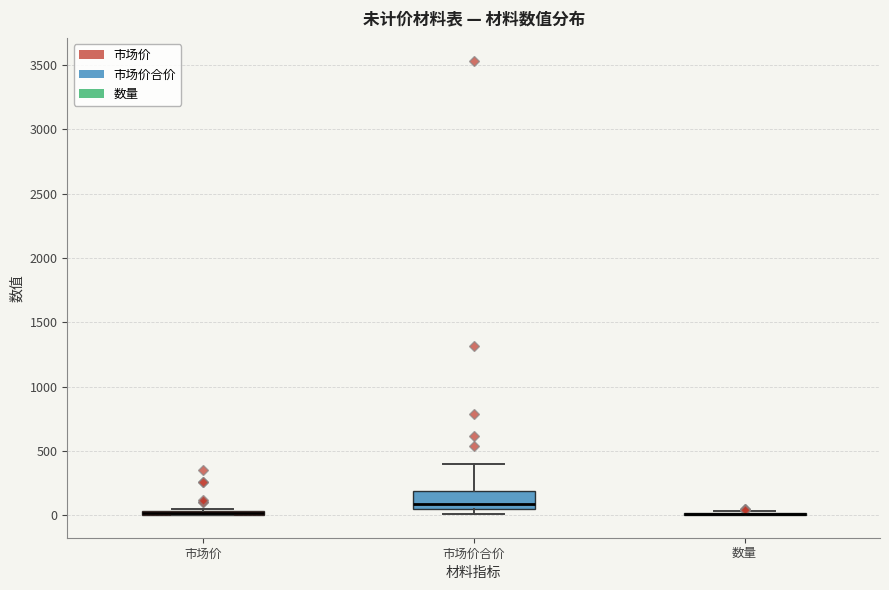

Comparing the boxes themselves (not the whiskers), which one is the tallest?

市场价合价